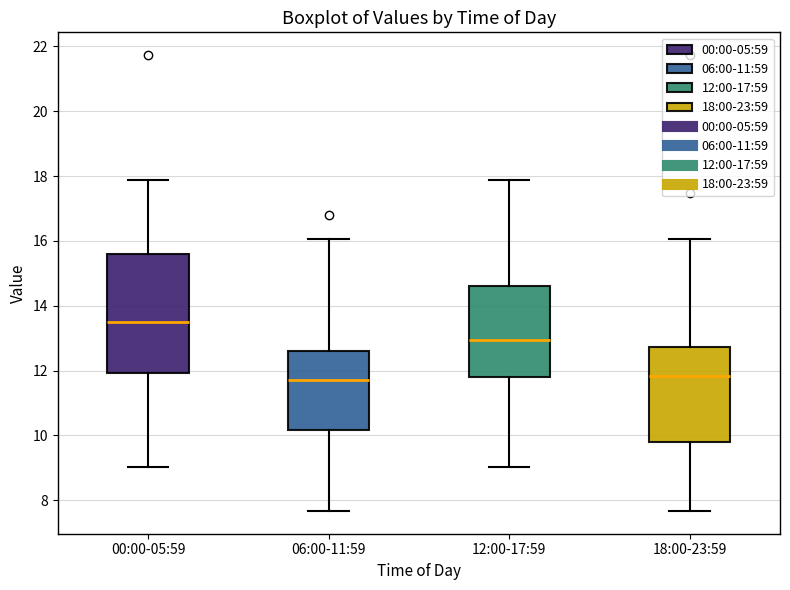

Where is the upper edge of the box for 12:00-17:59 on the y-axis? The values are not printed on the chart, so give them approximately, as read against the axis.

14.6